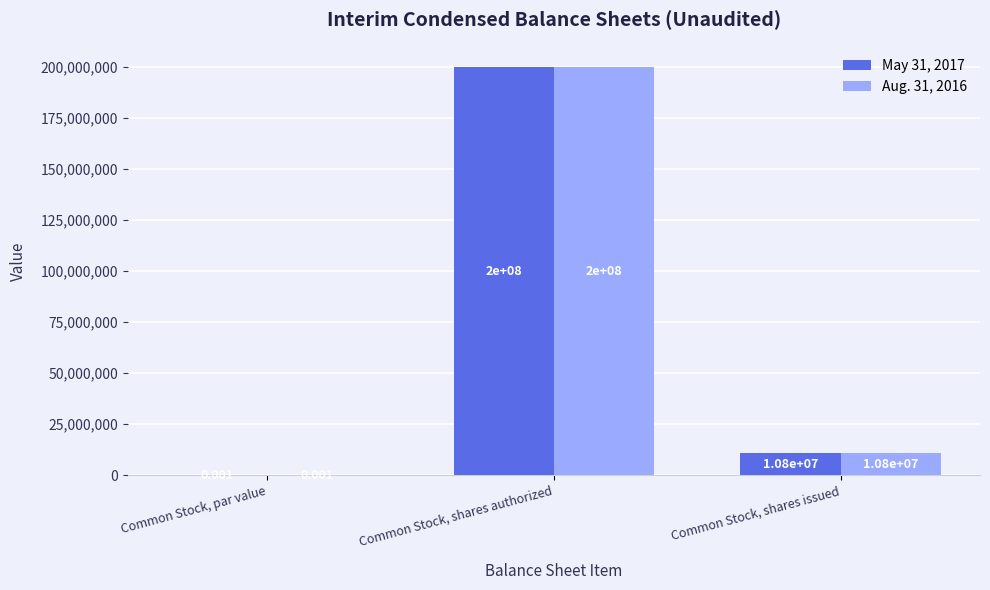

What is the difference between the Aug. 31, 2016 values at Common Stock, par value and Common Stock, shares issued?

10800000.0